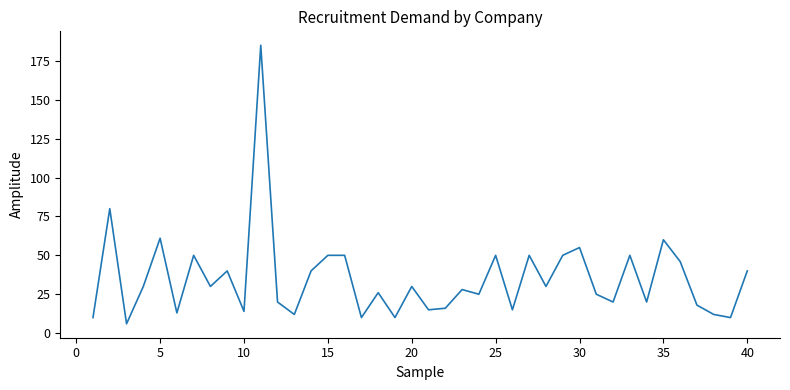

Reading right to left, what are all the values shown in this chart?

40	10	12	18	46	60	20	50	20	25	55	50	30	50	15	50	25	28	16	15	30	10	26	10	50	50	40	12	20	185	14	40	30	50	13	61	30	6	80	10